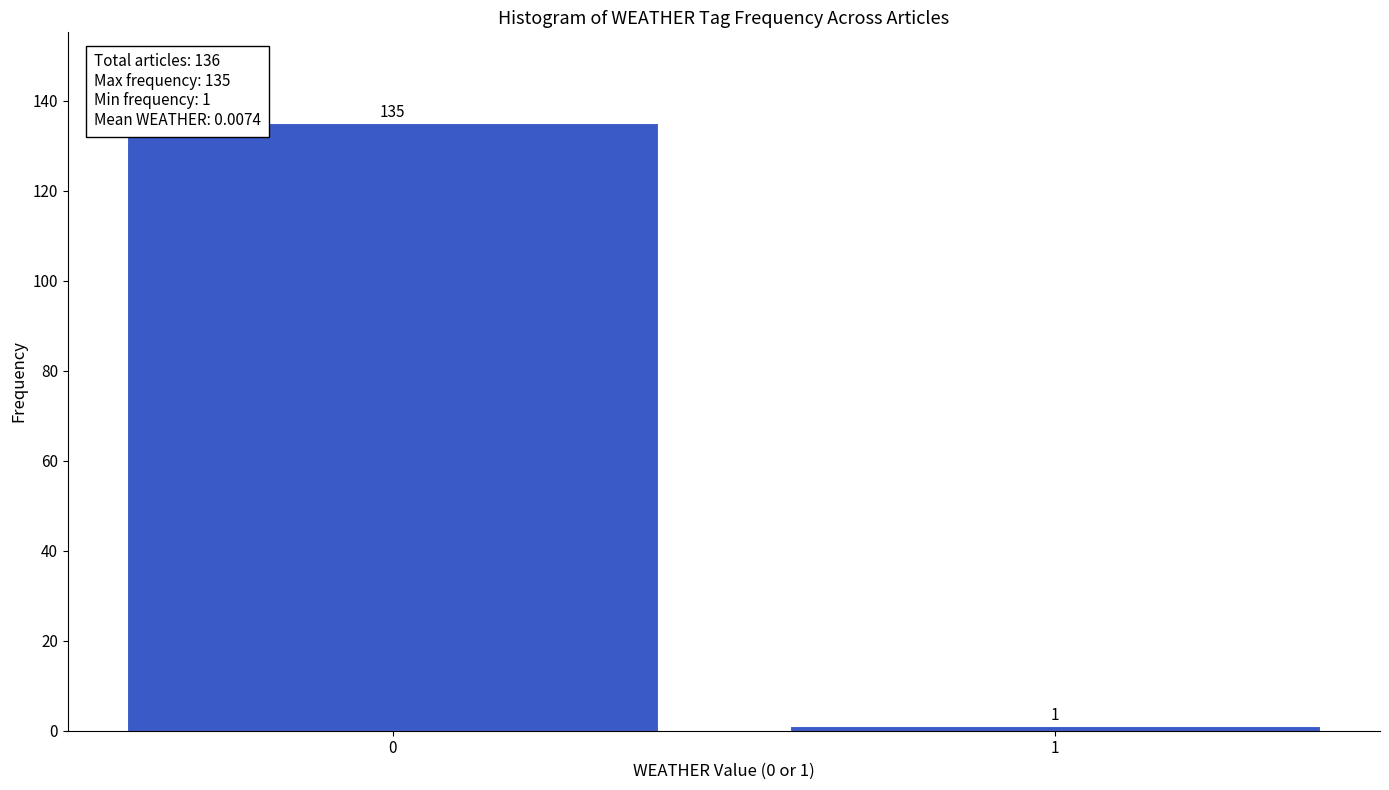

Reading right to left, what are all the values shown in this chart?

1	135